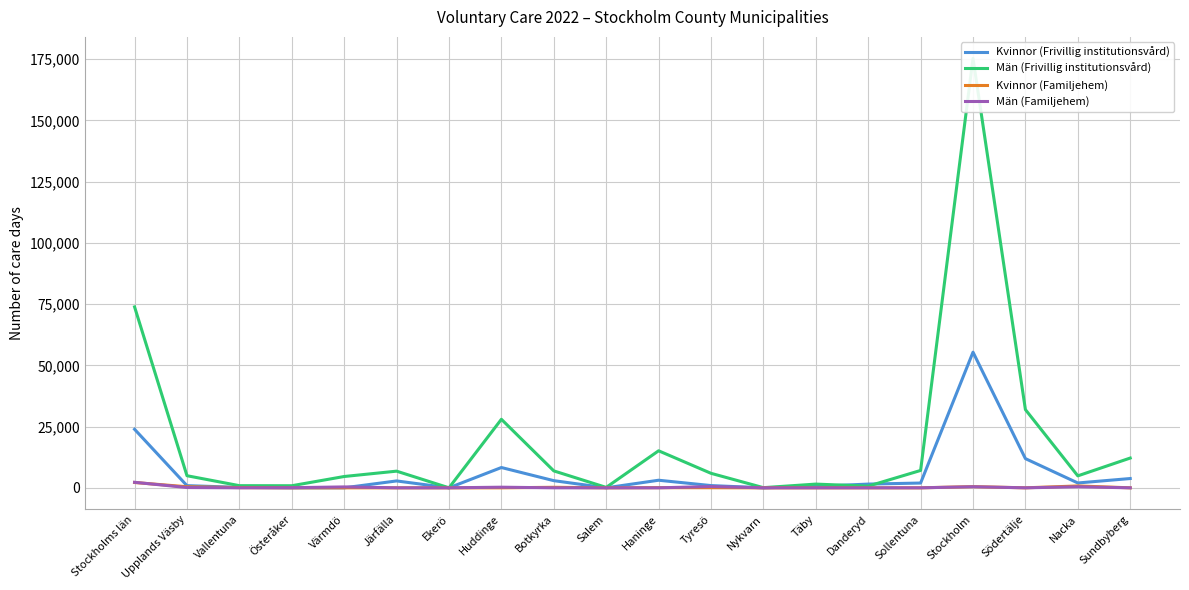

The Män (Frivillig institutionsvård) series shows 879 at Vallentuna. True or false?

True